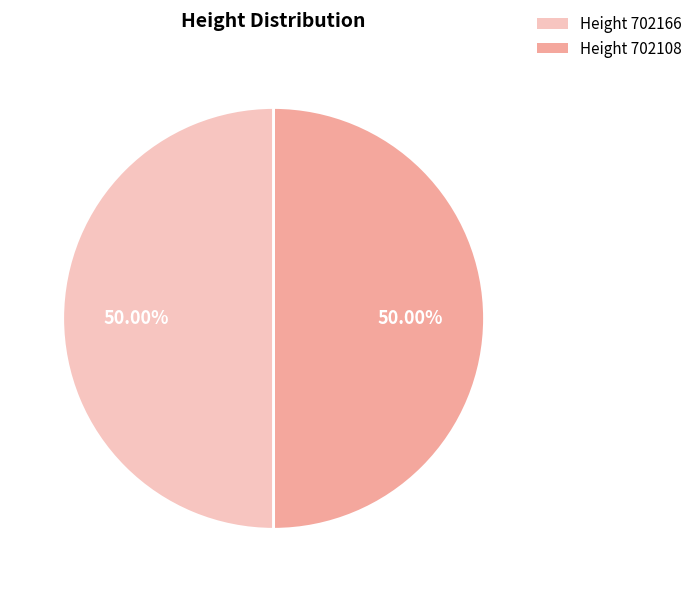

What is the ratio of the value at Height 702108 to the value at Height 702166?

1.0